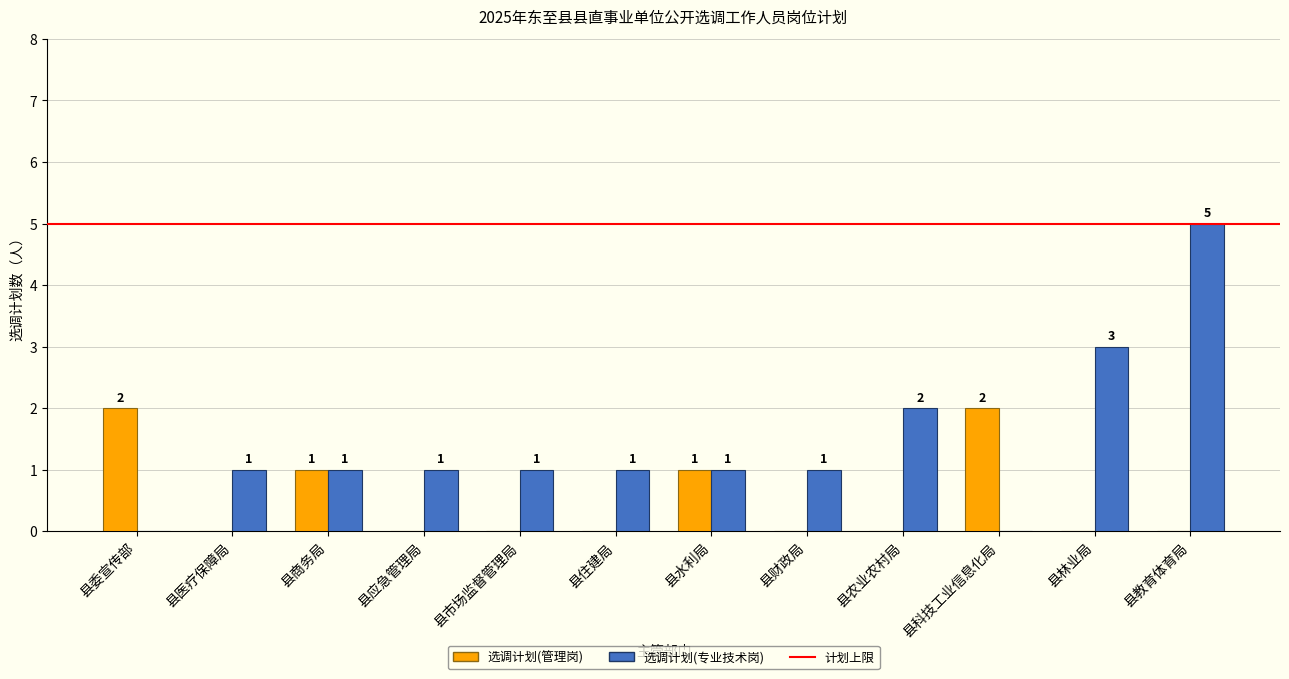

How many groups of bars are there?

12